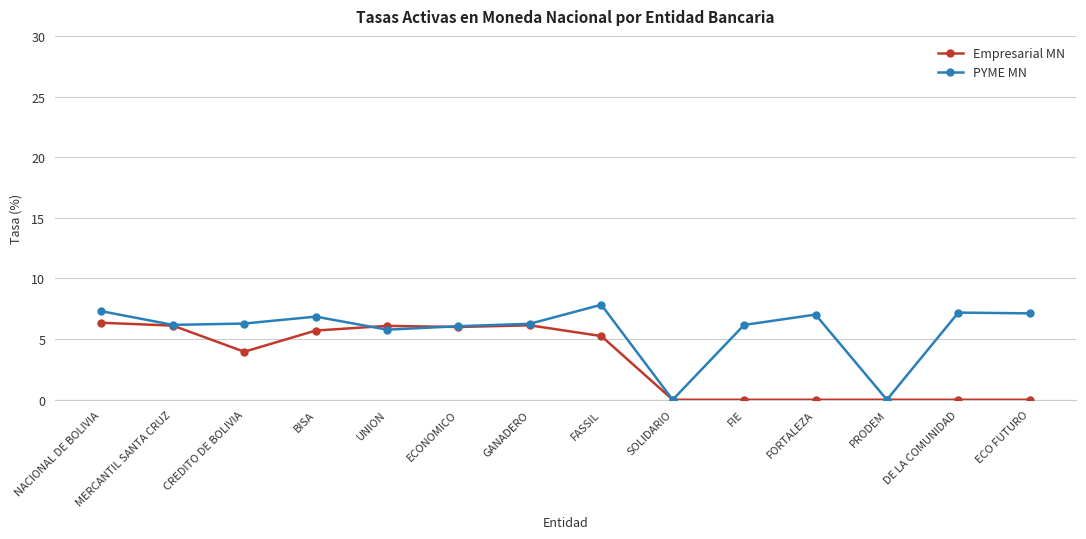

At how many categories does at least one series exceed 1?

12